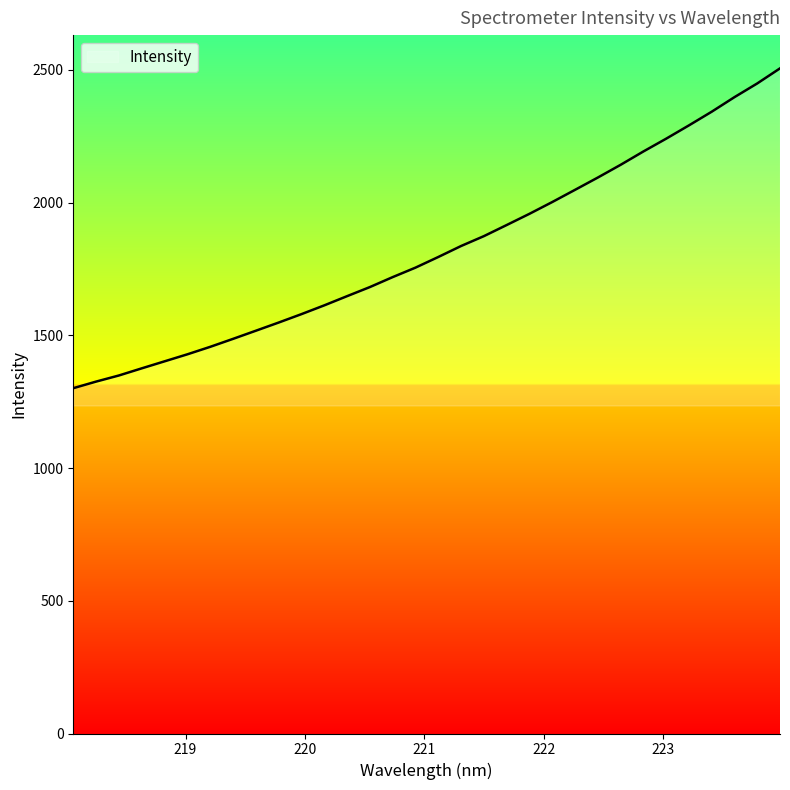

True or false: there are more than 2 points higher than both neighbors.

False